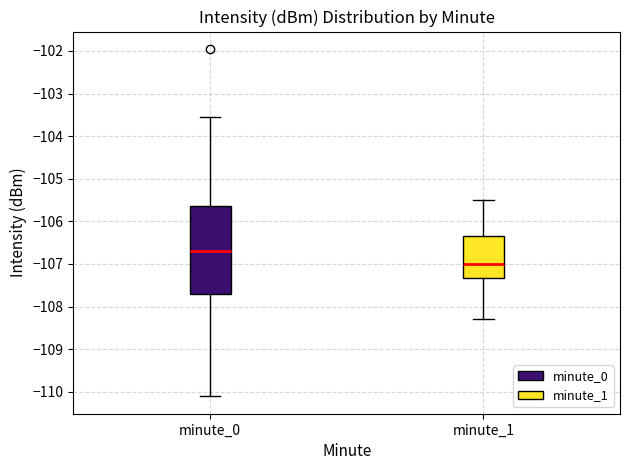

Reading left to right, transcribe this box plot: for each box, give where its median line is, the range the box spans, and where its two whiskers end, as read against the y-axis. The values are not printed on the chart, so give them approximately, as read against the axis.

minute_0: median -106.7, box -107.7 to -105.6, whiskers -110.1 to -103.6
minute_1: median -107.0, box -107.3 to -106.3, whiskers -108.3 to -105.5